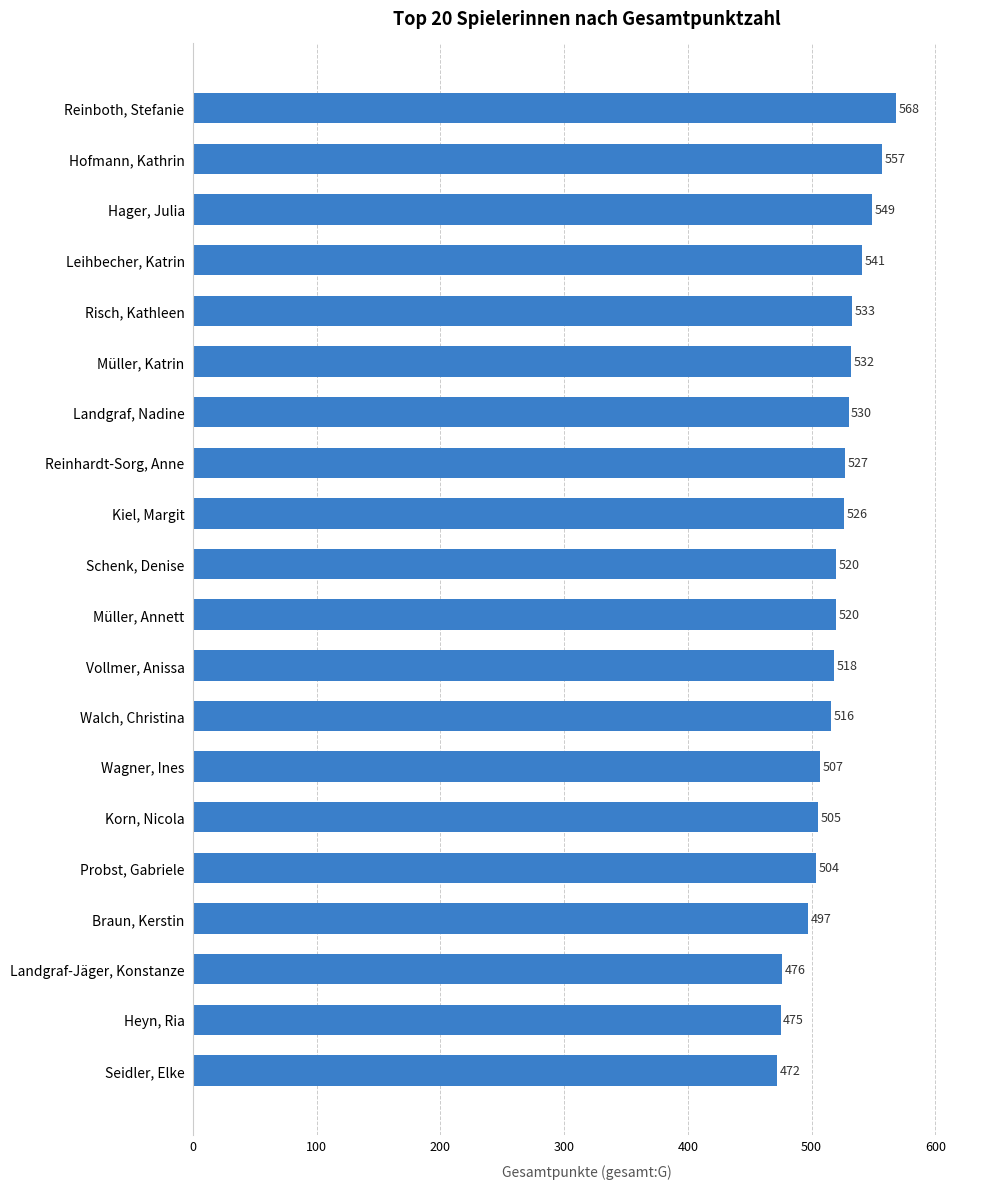

How many distinct data groups are displayed?

1